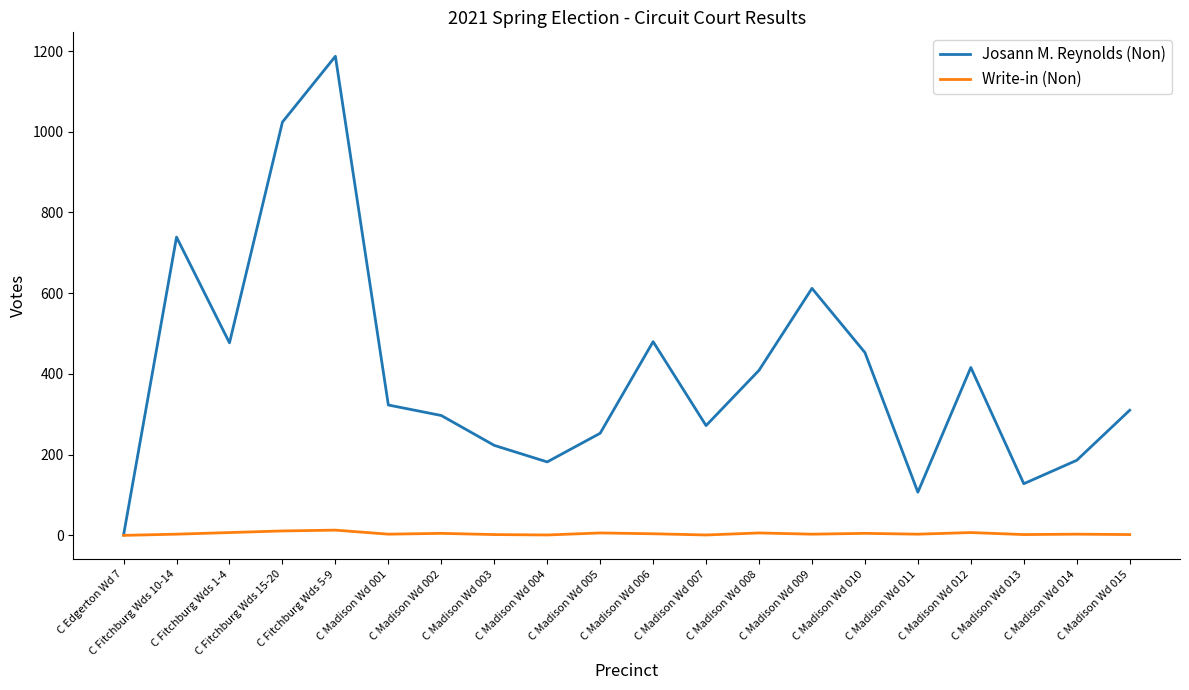

List the series in order of their overall mean, highest first.

Josann M. Reynolds (Non), Write-in (Non)